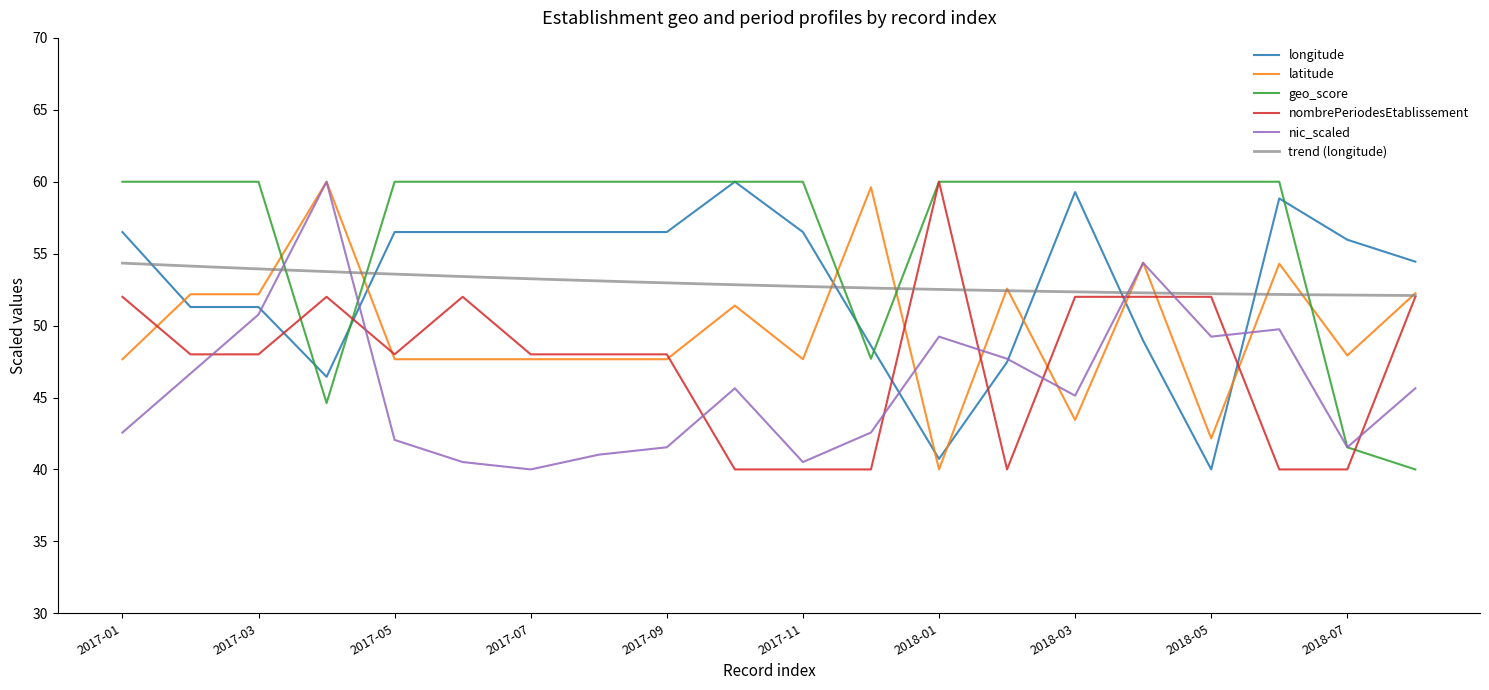

How many intersections are there between latitude and nic_scaled?

6